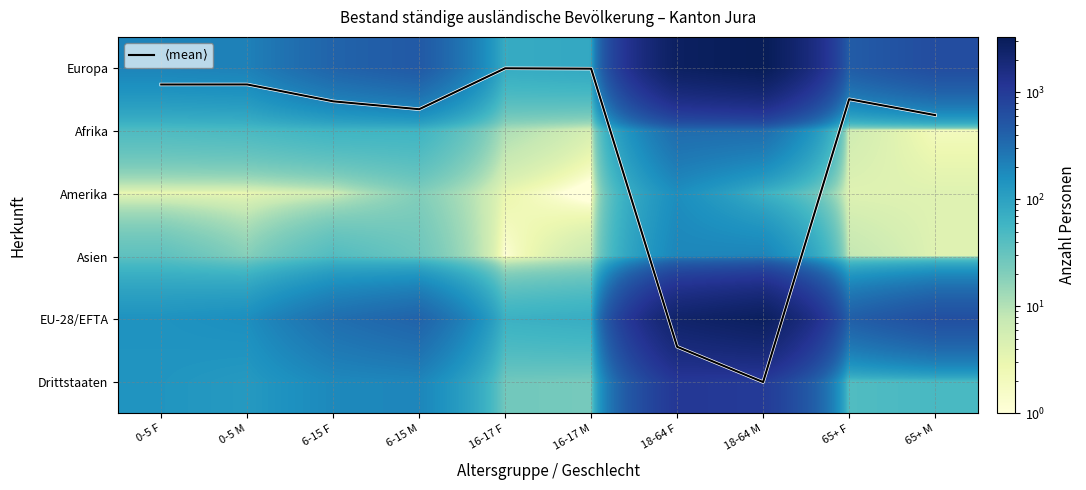

Rank the series at 6-15 M from lowest to highest value.

$\langle$mean$\rangle$, Amerika, Asien, Afrika, Drittstaaten, EU-28/EFTA, Europa